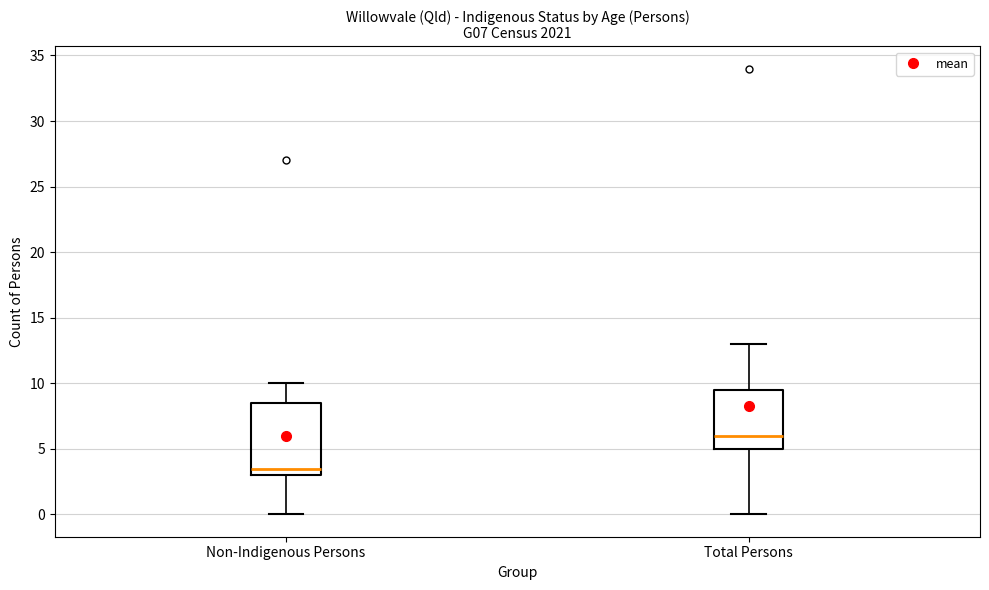

Reading left to right, transcribe this box plot: for each box, give where its median line is, the range the box spans, and where its two whiskers end, as read against the y-axis. The values are not printed on the chart, so give them approximately, as read against the axis.

Non-Indigenous Persons: median 3.5, box 3.0 to 8.5, whiskers 0.0 to 10.0
Total Persons: median 6.0, box 5.0 to 9.5, whiskers 0.0 to 13.0